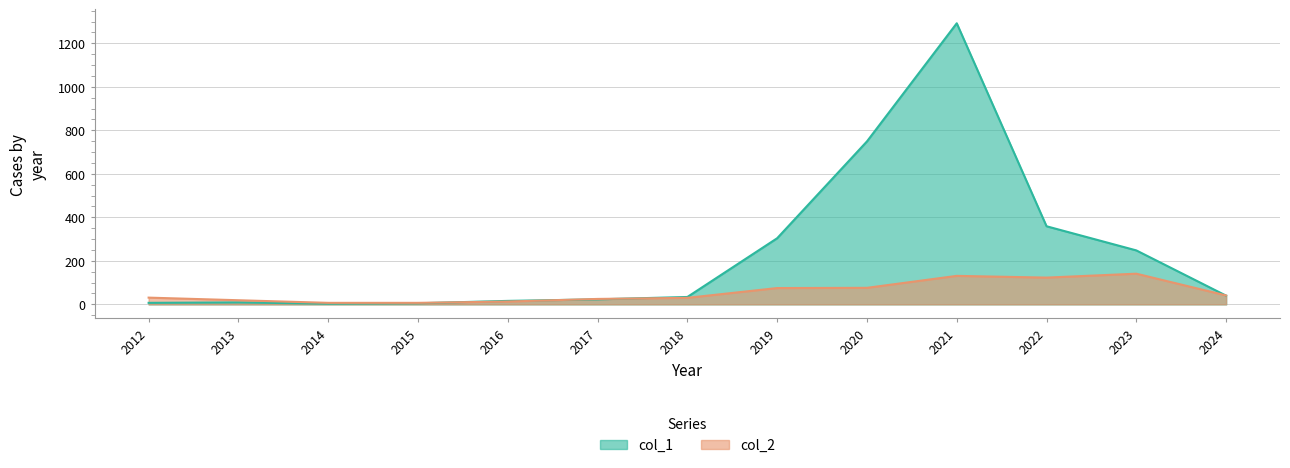

Rank the series by their average value, from highest to lowest.

col_1, col_2